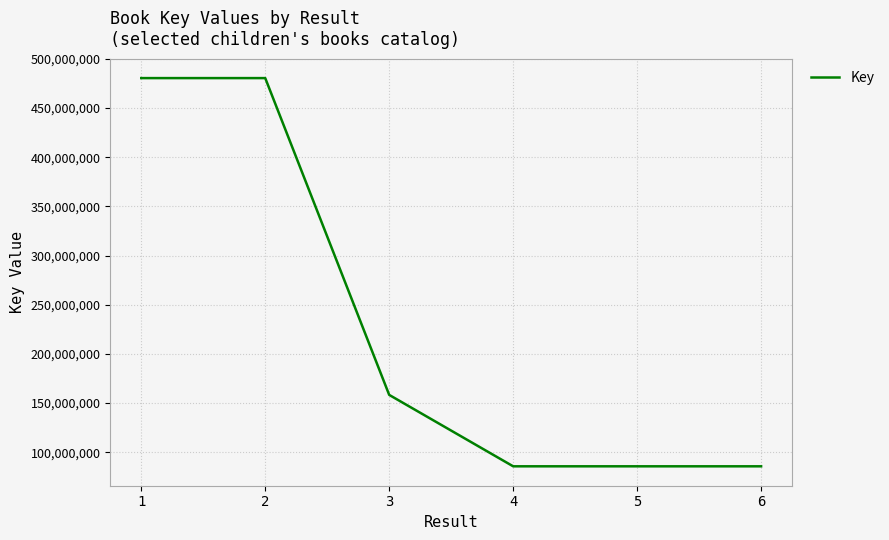

What is the smallest value displayed?

85752891